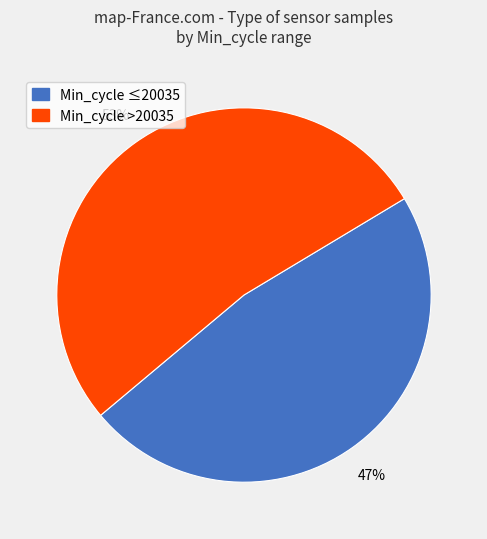

To the nearest percent, what is the average slice percentage?

50%